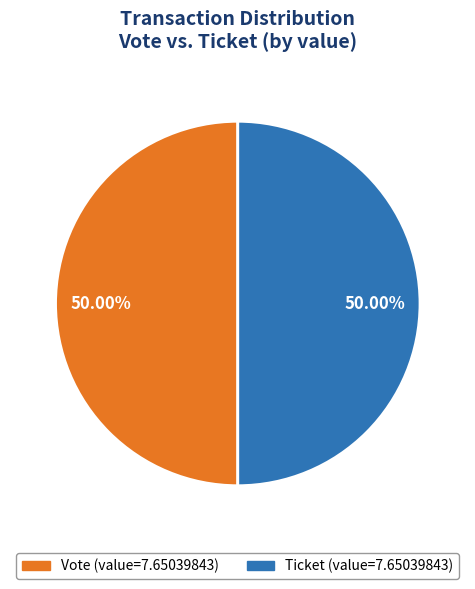

Count the number of slices in the pie.

2